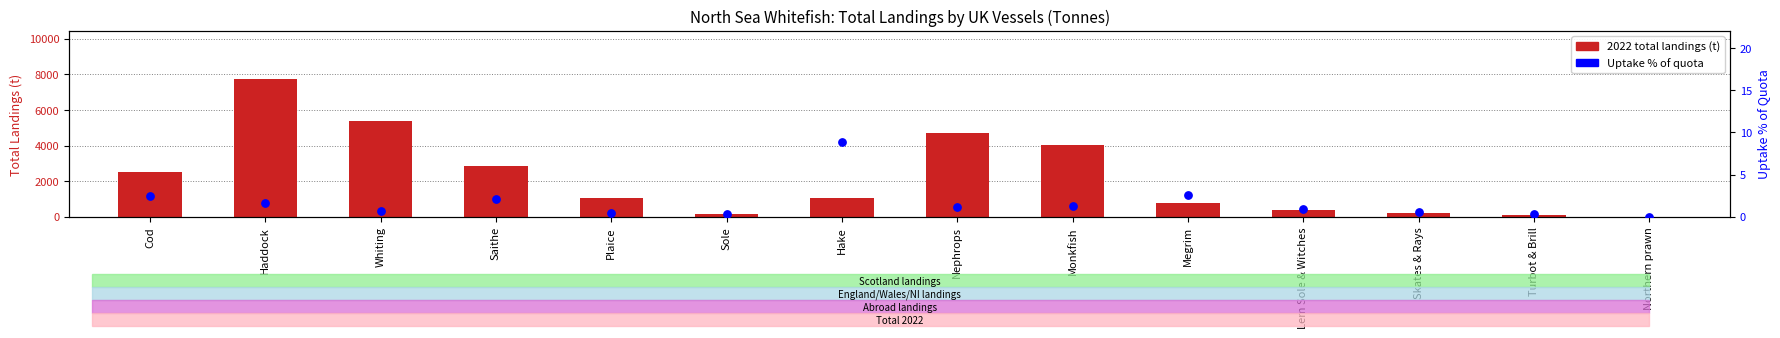

Which series has the largest Y range (max minus min)?

2022 total landings